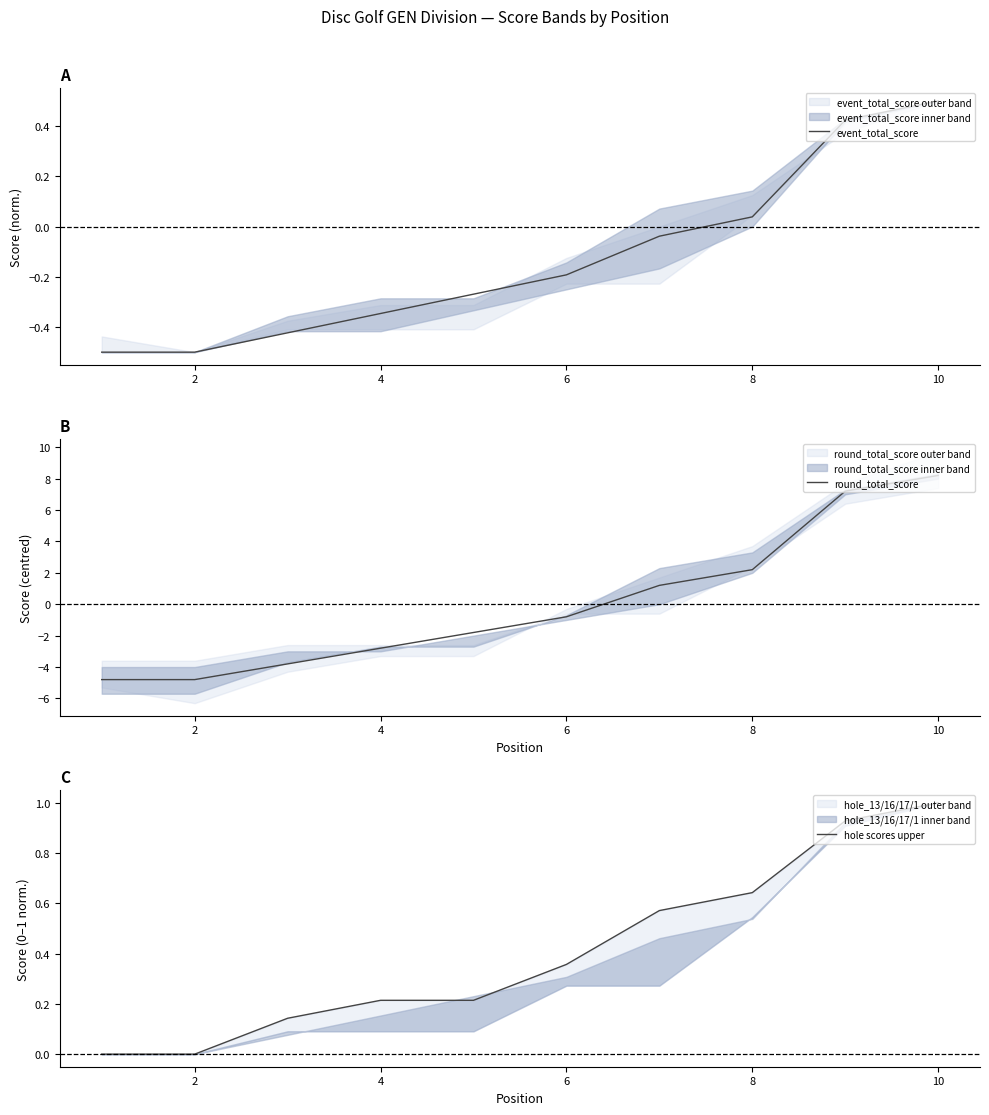

True or false: round_total_score and event_total_score cross at least once.

True